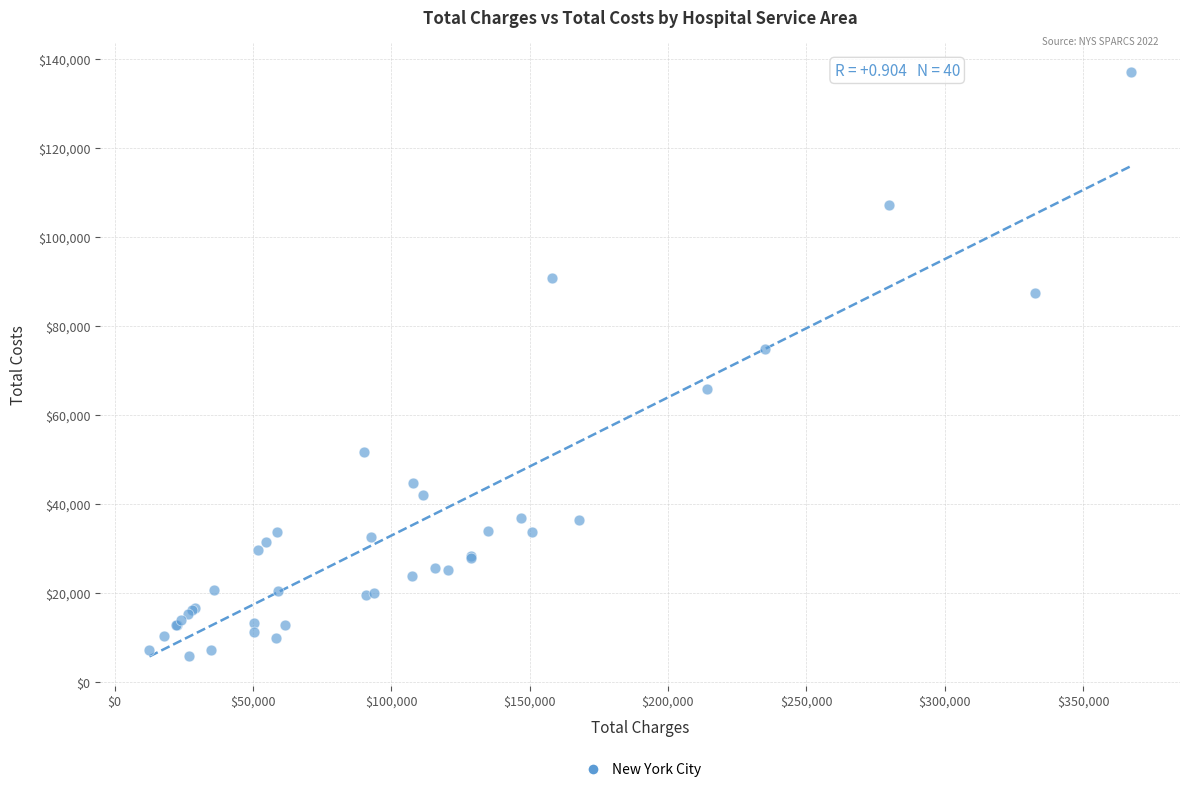

What Y value in the scatter plot is closest to 71508?

74863.5